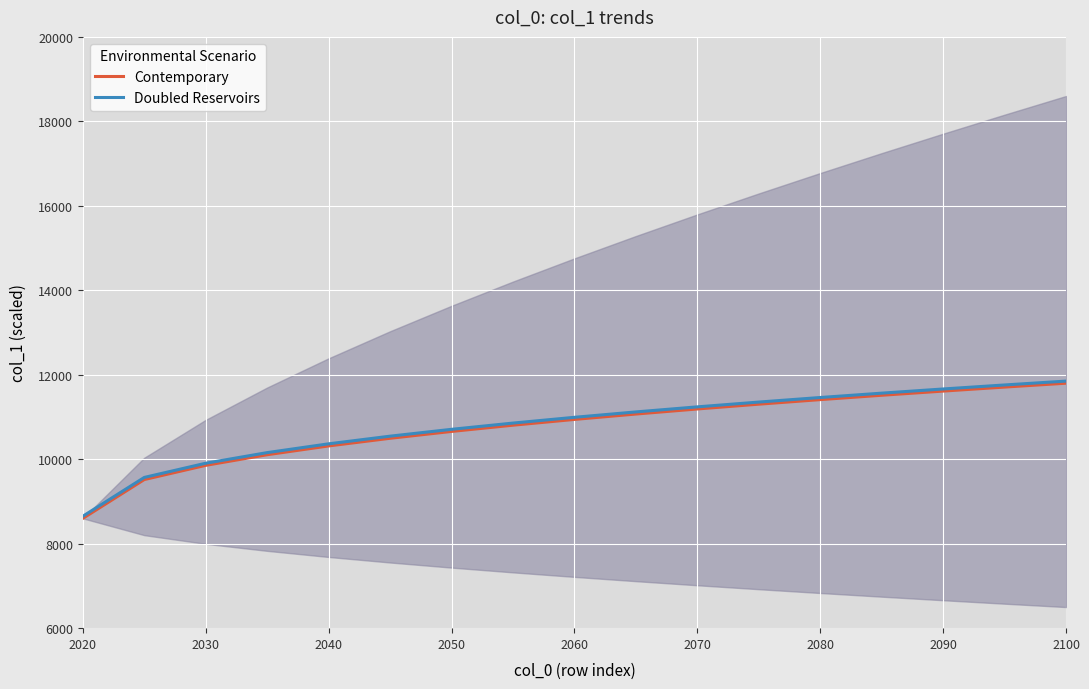

Is it true that Contemporary equals 6340.0 at 2100?

False